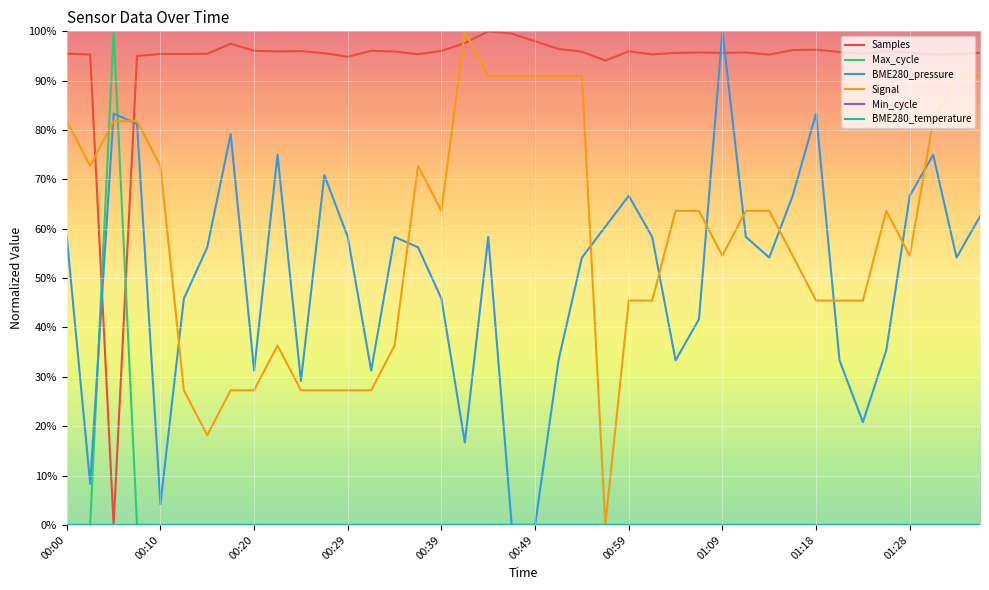

In Max_cycle, how many points are lower than both neighbors (excluding endpoints)?

11